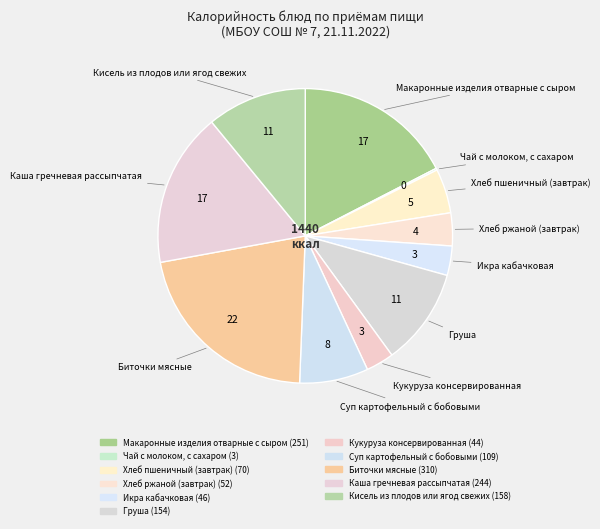

Is it true that Хлеб пшеничный (завтрак) is 1% of the pie?

False